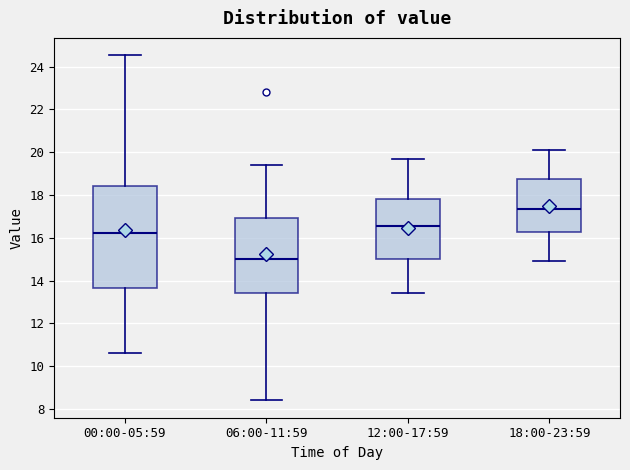

Which box's median line is the lowest?

06:00-11:59